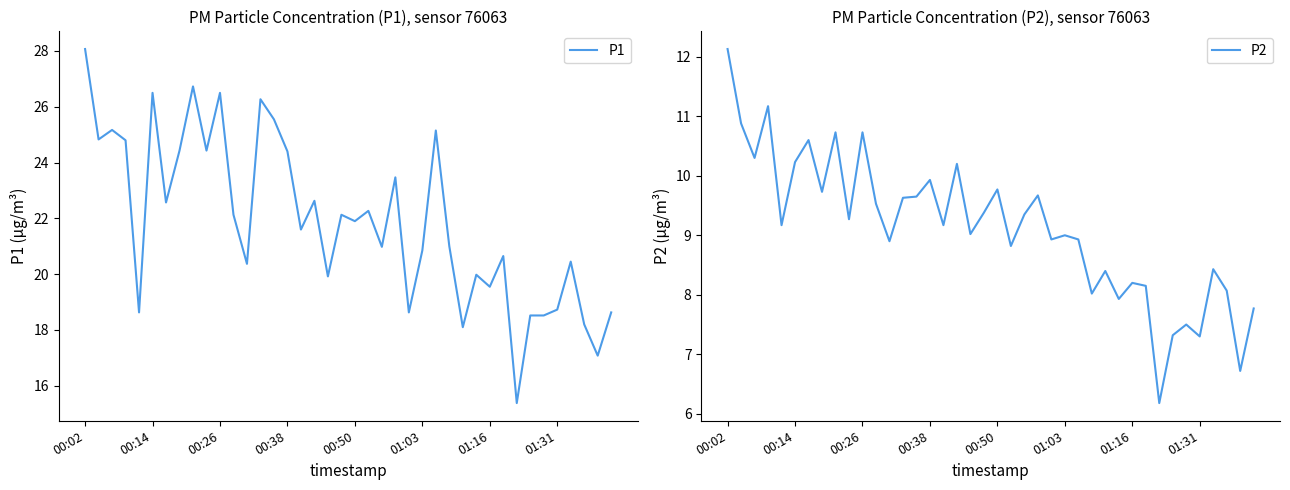

Between 36 and 37, which series saw the biggest shift?

P1